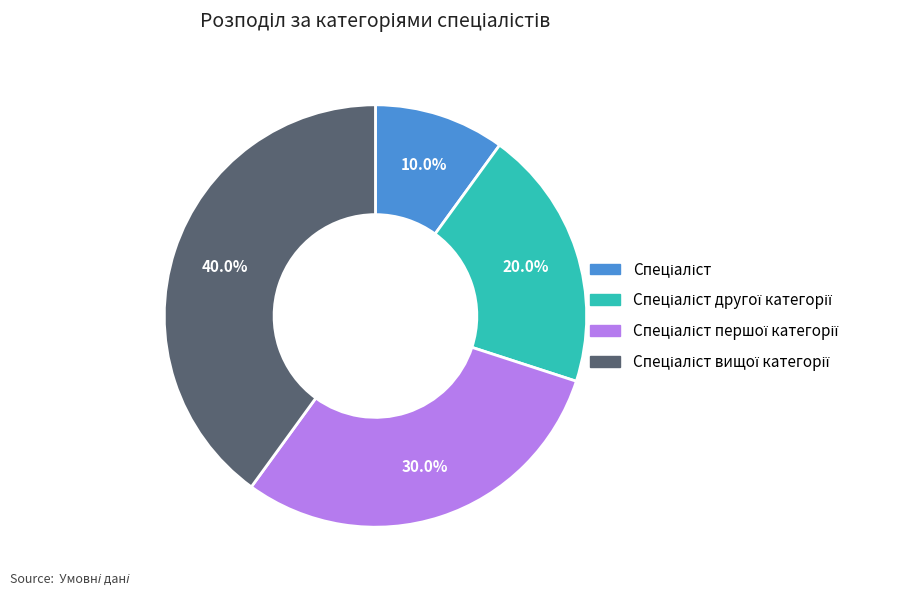

Is there any slice that represents more than half of the pie?

No